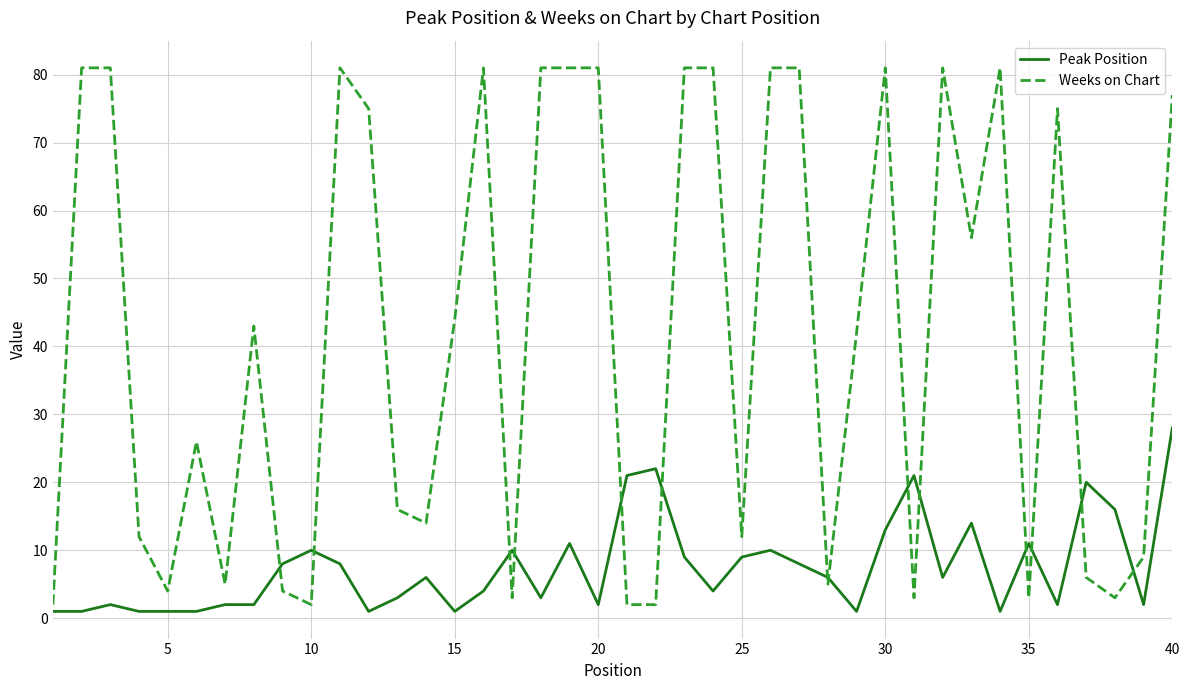

Which series has the largest total across all categories?

Weeks on Chart